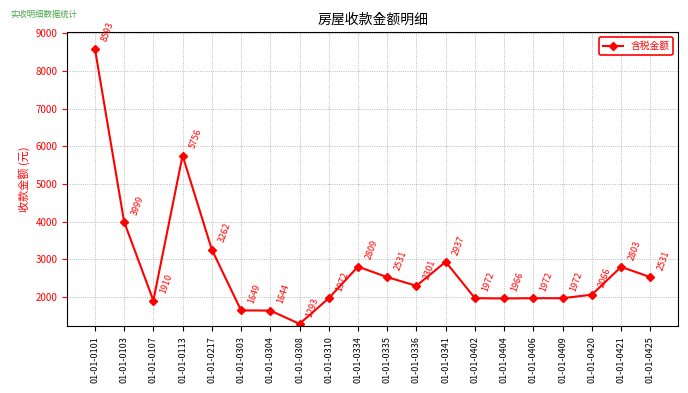

What is the change in value from 01-01-0107 to 01-01-0425?

+620.9